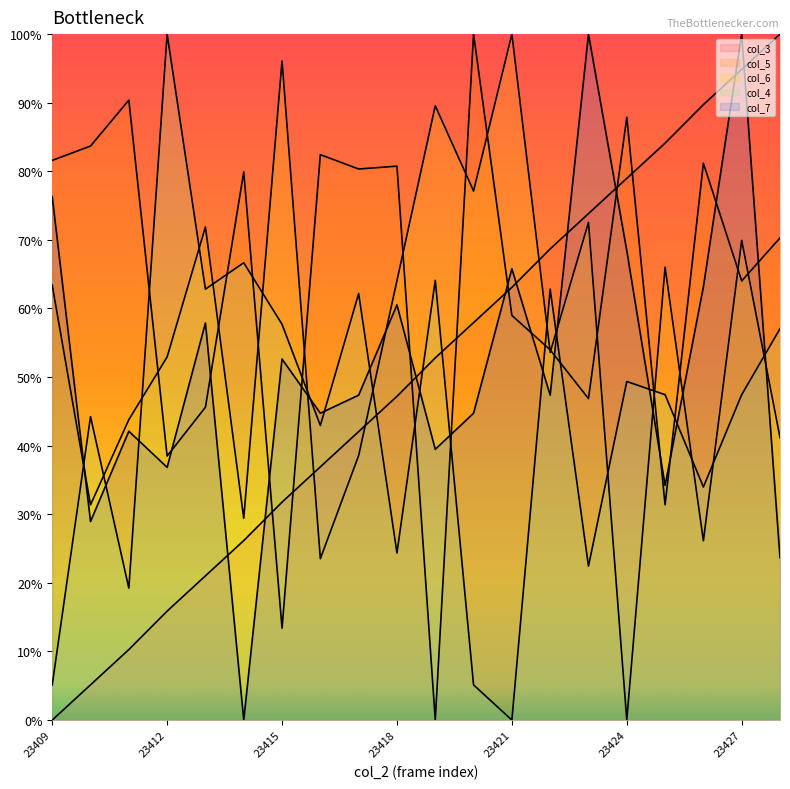

At which category is the sum across all series the highest?

23427